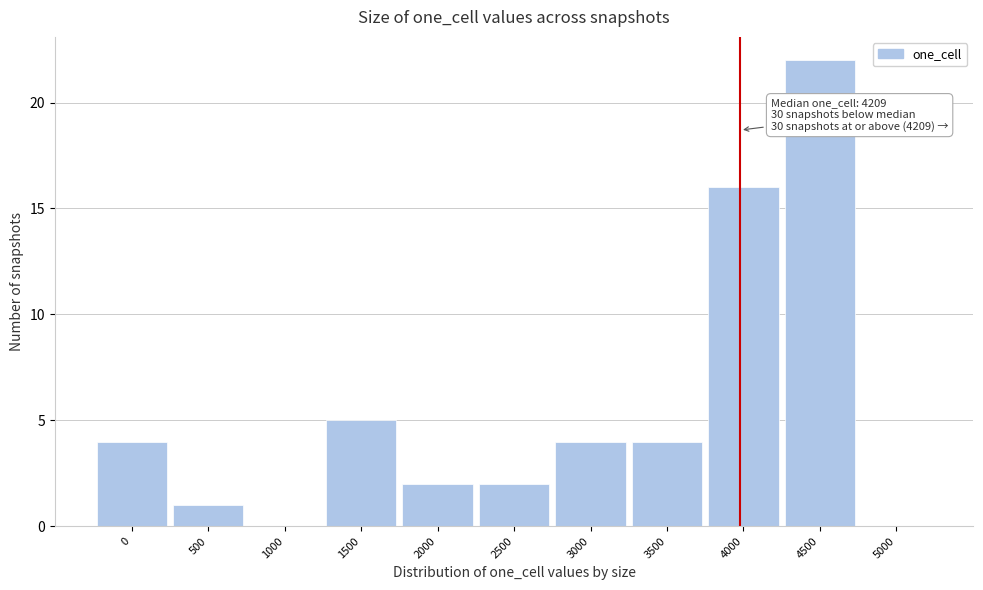

At which label is the value closest to 11?

4000